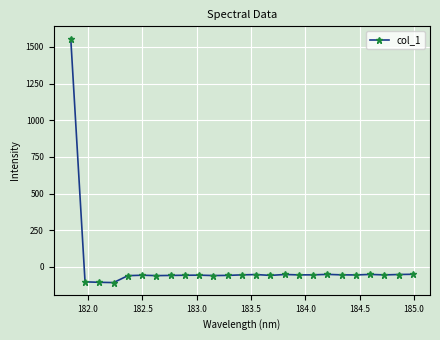

What is the sum of all values?

101.4